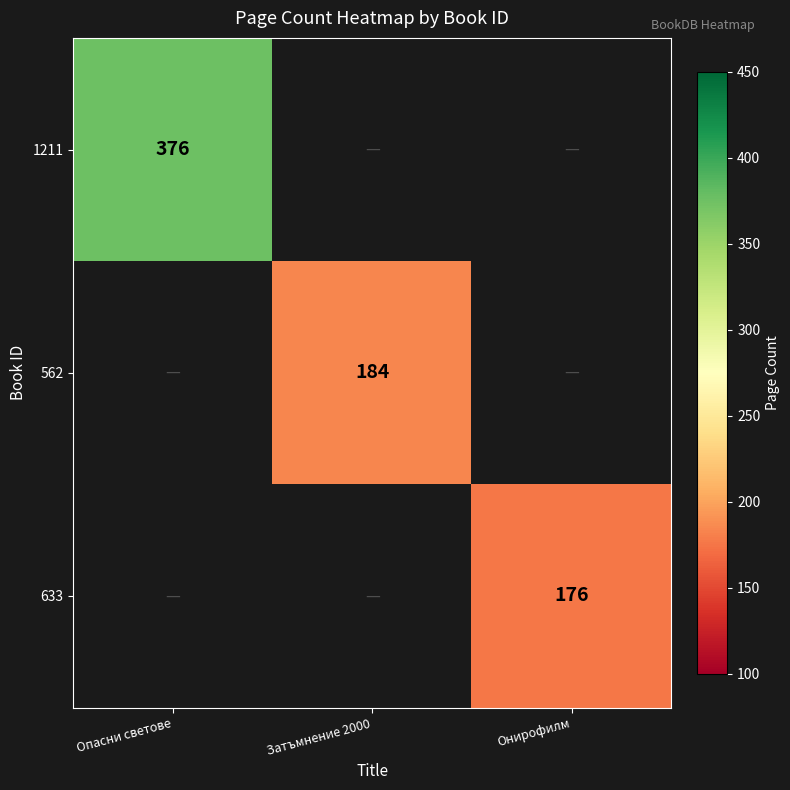

The 1211 series shows 645 at Опасни светове. True or false?

False